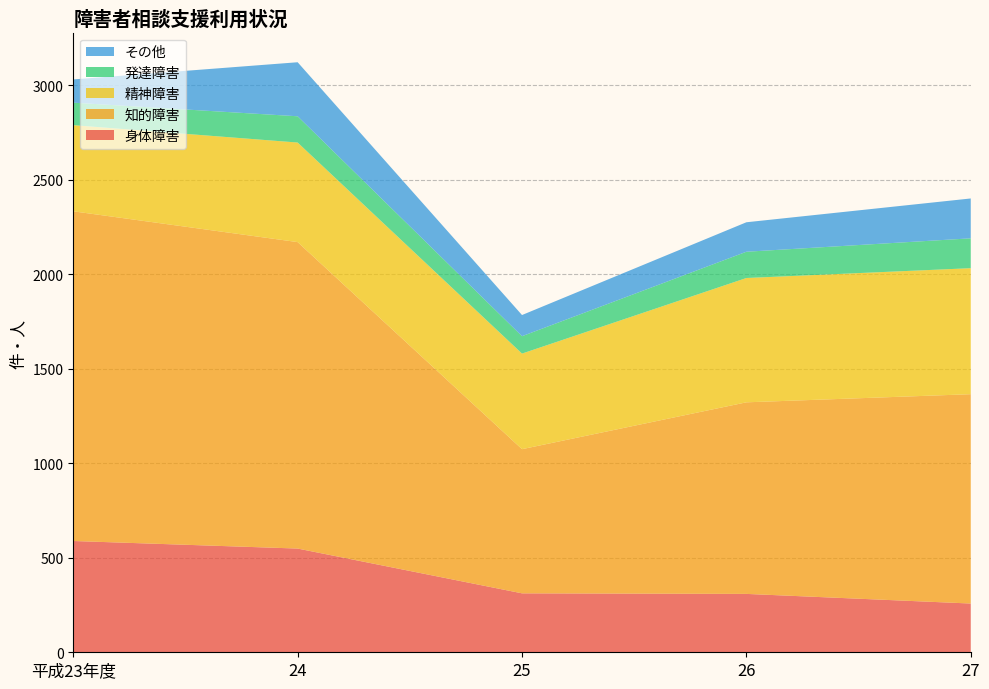

Reading right to left, transcribe all the data shown in this chart.

身体障害: 27=258	26=309	25=312	24=549	平成23年度=589
知的障害: 27=1108	26=1014	25=763	24=1622	平成23年度=1745
精神障害: 27=667	26=658	25=506	24=527	平成23年度=456
発達障害: 27=158	26=139	25=92	24=139	平成23年度=119
その他: 27=211	26=156	25=112	24=286	平成23年度=123